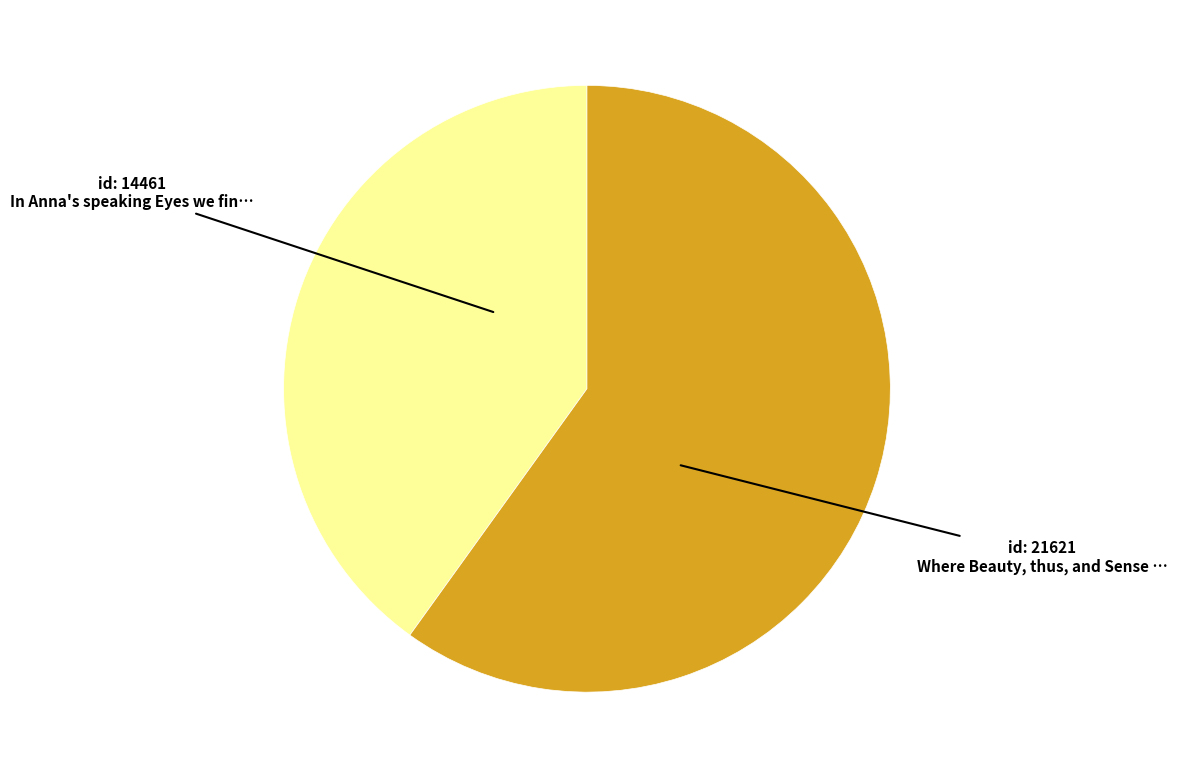

Is there a majority slice in this chart?

Yes